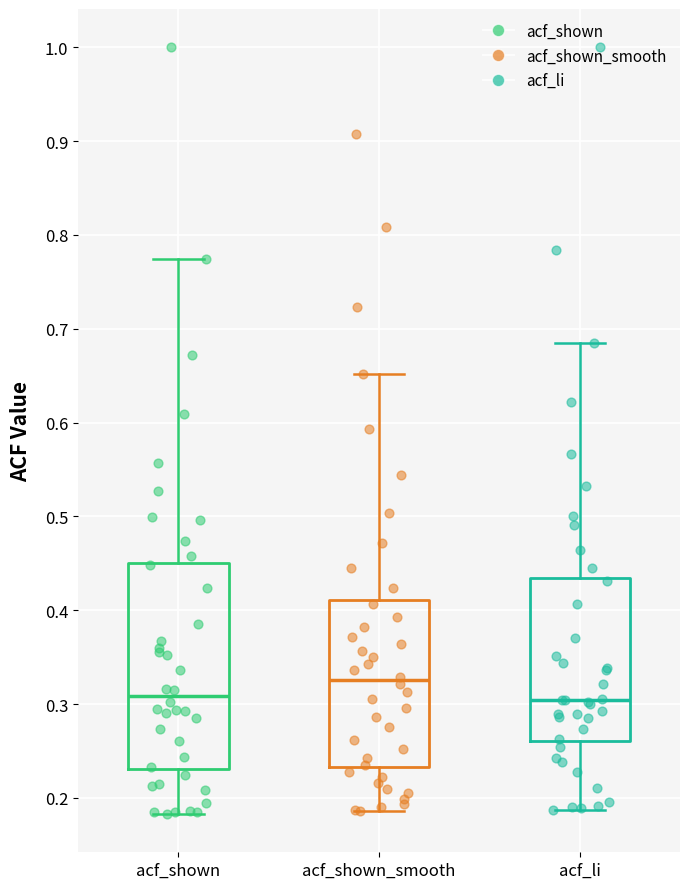

Which box is the tallest, from its lower edge to its upper edge?

acf_shown